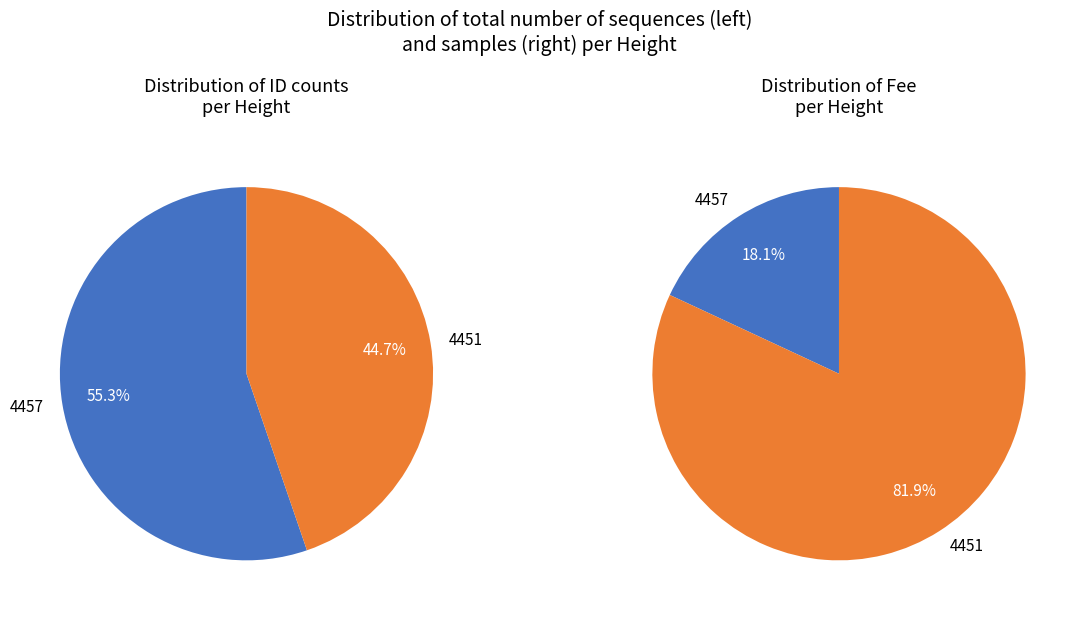

What is the majority slice?

4457